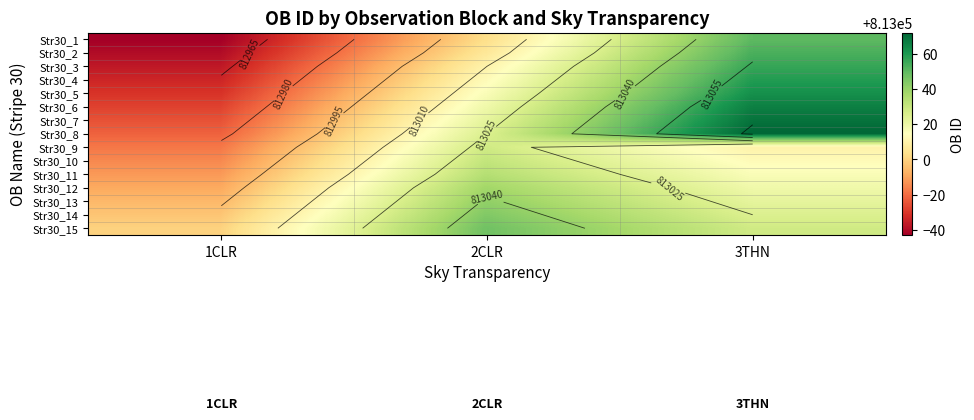

At how many categories does at least one series exceed 812961?

3